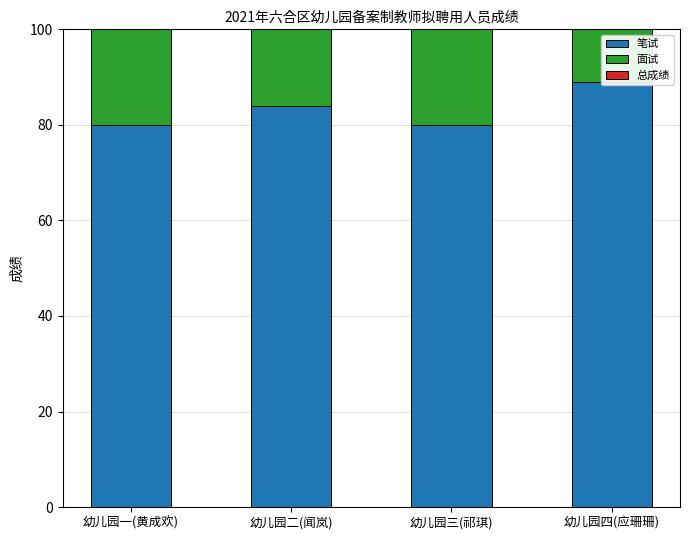

Which series has the largest range (max minus min)?

笔试